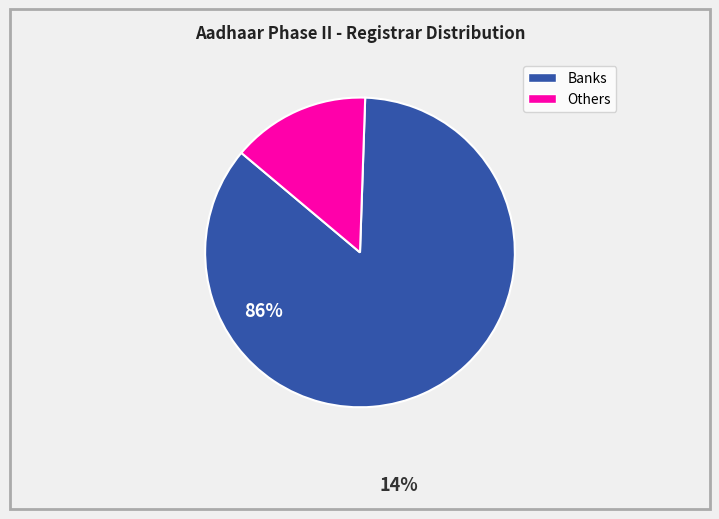

Is there any slice that represents more than half of the pie?

Yes